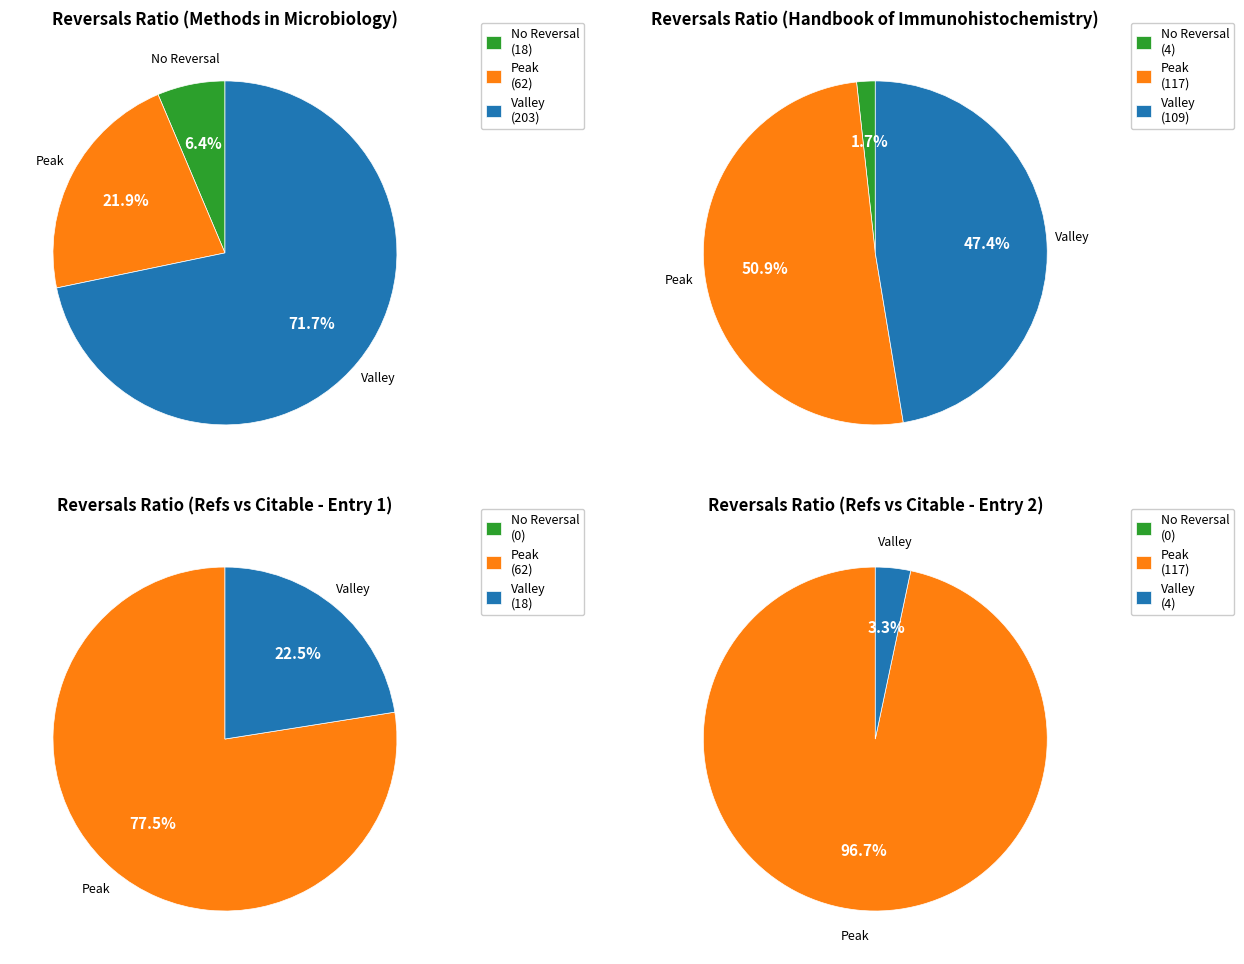

Rank the series by their maximum value, from lowest to highest.

No Reversal, Valley, Peak